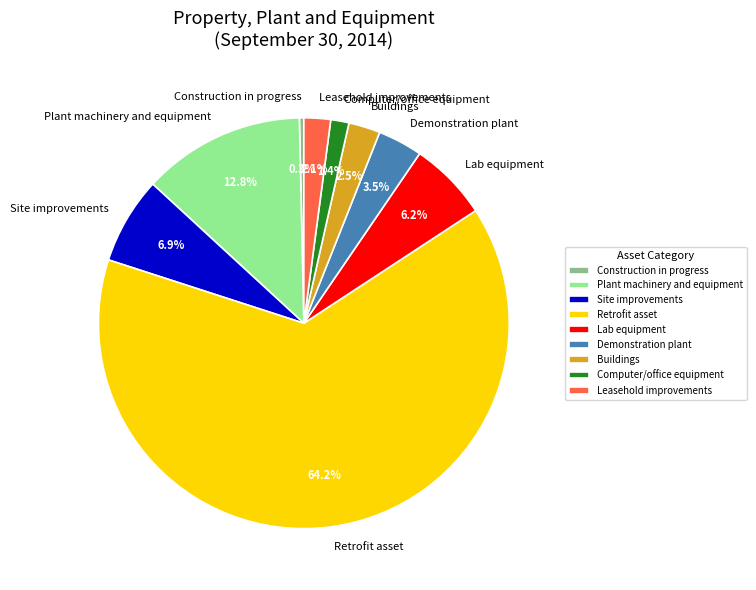

Approximately how many times larger is the value at Buildings compared to Lab equipment?

0.4